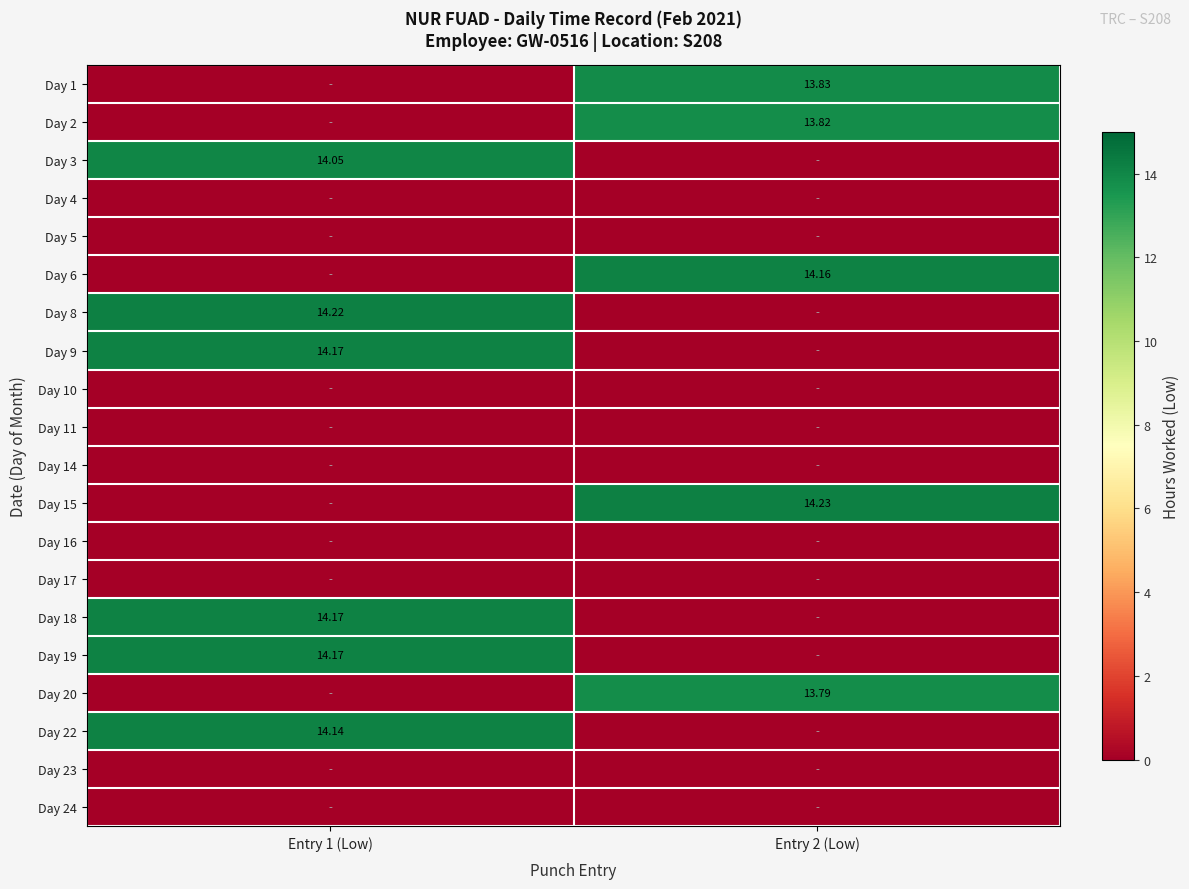

Is the value of Day 1 at Entry 2 (Low) greater than the value of Day 22 at Entry 1 (Low)?

No